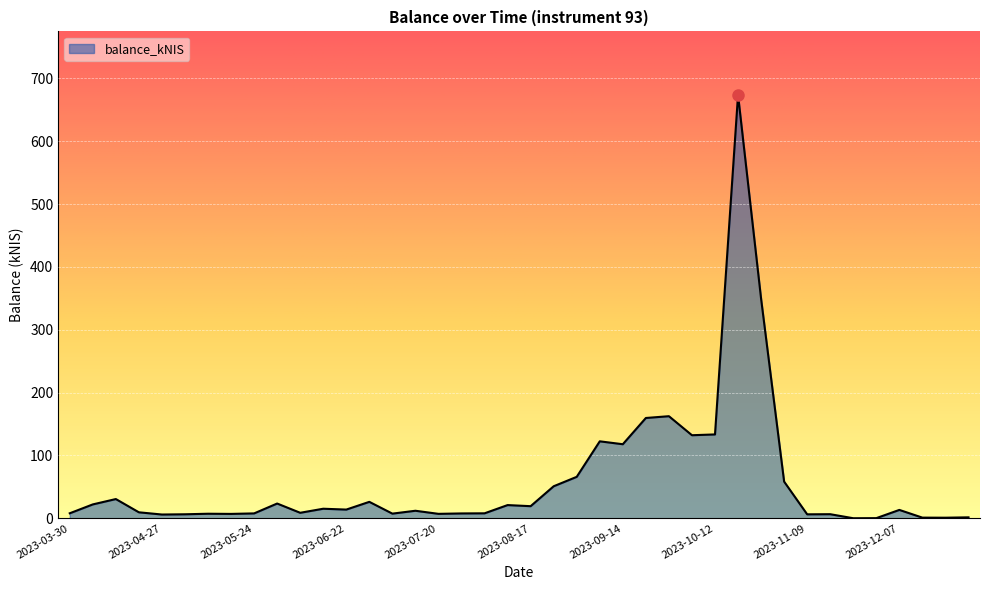

What is the difference between the maximum and minimum values?

673.9